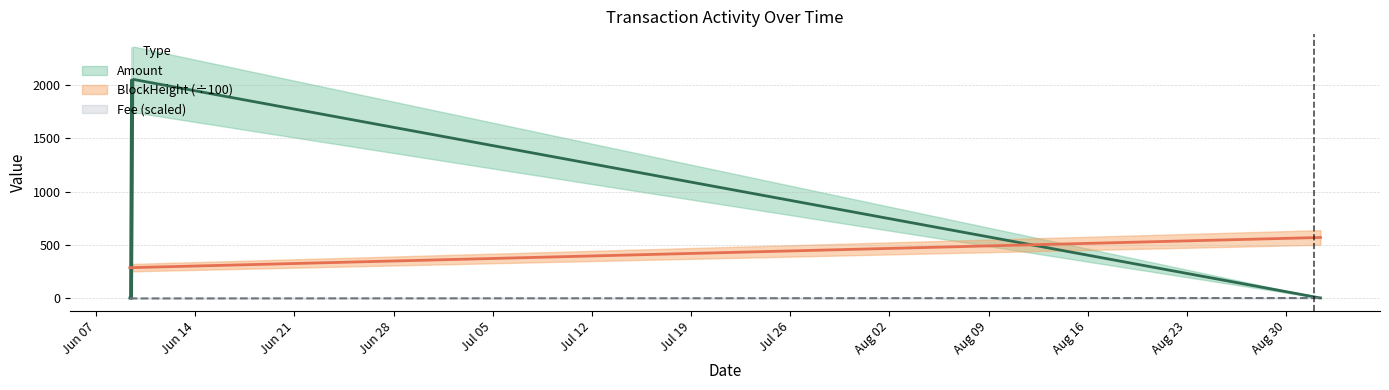

Reading right to left, what are all the values shown in this chart?

Amount: 2021-09-01 10:12:00=5.0	2021-09-01 09:21:00=5.0	2021-06-09 16:24:00=2050.0	2021-06-09 15:18:00=2050.0	2021-06-09 14:24:00=2044.0	2021-06-09 12:21:00=2.0	2021-06-09 12:12:00=2046.0	2021-06-09 10:27:00=2.0	2021-06-09 09:18:00=3.0
Fee: 2021-09-01 10:12:00=0.2	2021-09-01 09:21:00=4.0	2021-06-09 16:24:00=0.2	2021-06-09 15:18:00=2.0	2021-06-09 14:24:00=0.2	2021-06-09 12:21:00=0.2	2021-06-09 12:12:00=2.0	2021-06-09 10:27:00=0.2	2021-06-09 09:18:00=2.0
BlockHeight: 2021-09-01 10:12:00=571.0	2021-09-01 09:21:00=570.9	2021-06-09 16:24:00=289.2	2021-06-09 15:18:00=289.0	2021-06-09 14:24:00=288.9	2021-06-09 12:21:00=288.6	2021-06-09 12:12:00=288.5	2021-06-09 10:27:00=288.3	2021-06-09 09:18:00=288.1